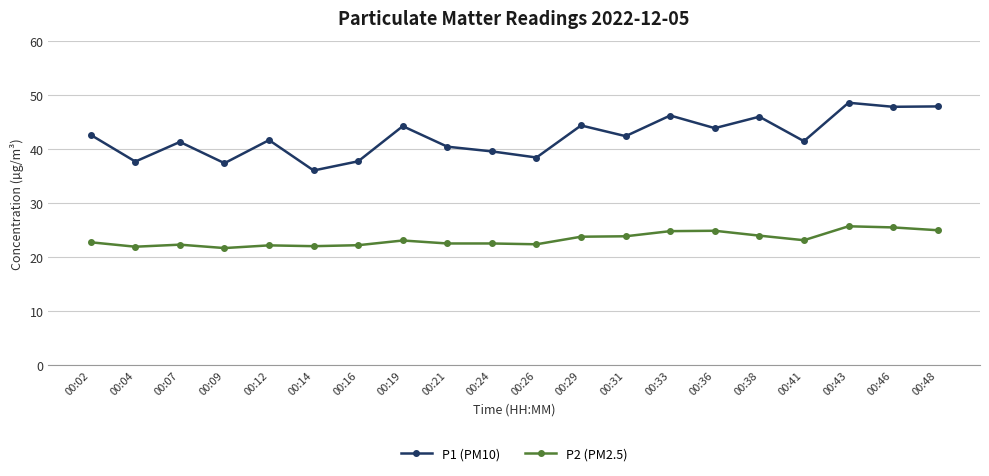

Where does the P1 (PM10) series first go above 42?

00:02